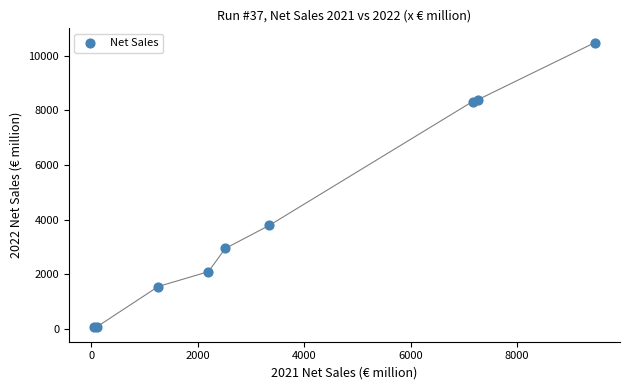

What Y value in the scatter plot is closest to 5263?

3788